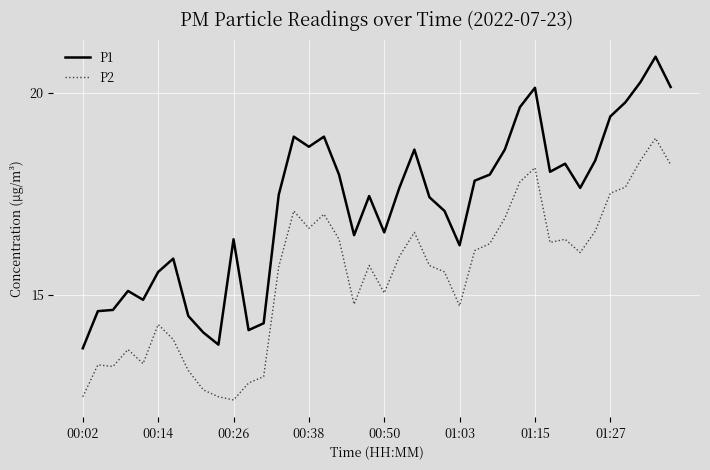

What is the average value of the P1 series?

17.2